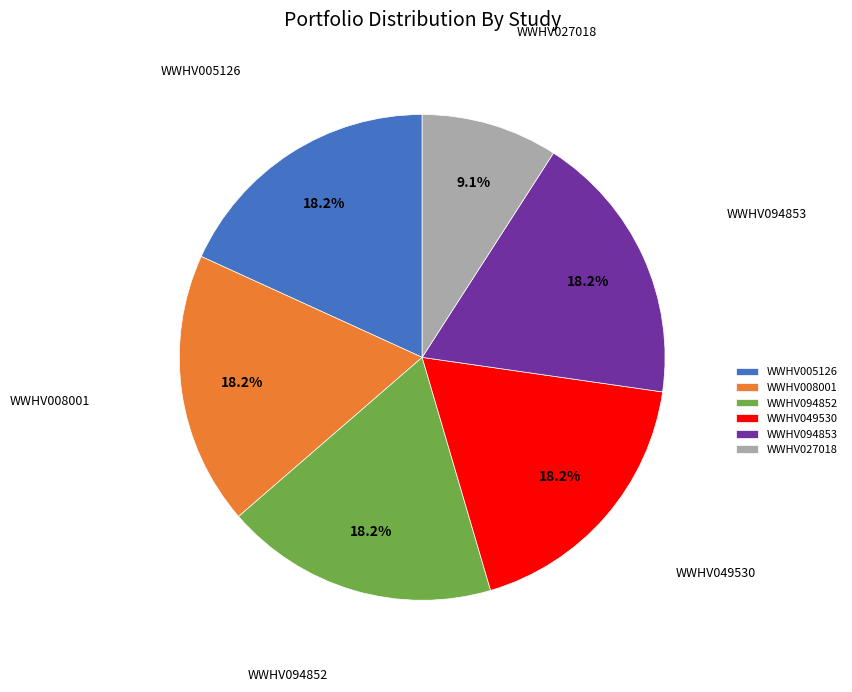

Count the number of slices in the pie.

6